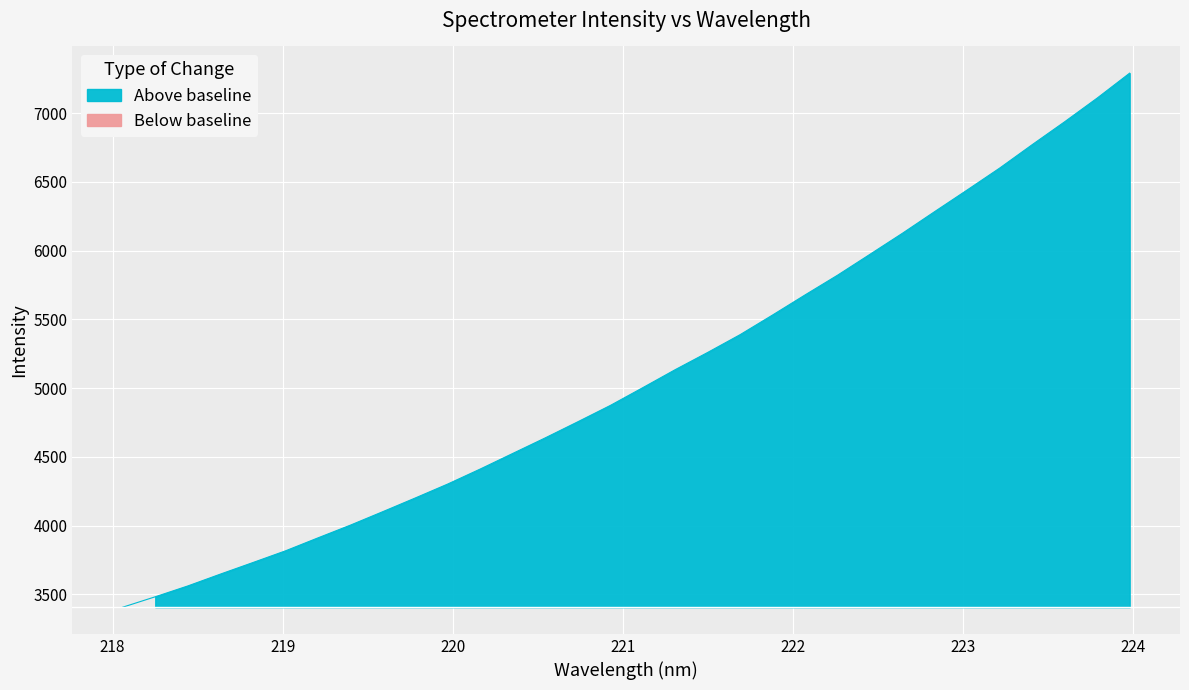

Reading left to right, what are all the values shown in this chart?

3405.6	3481.5	3560.2	3646.2	3730.3	3815.3	3909.7	4002.6	4100.9	4200.7	4302.2	4411.5	4524.7	4638.1	4754.9	4873.7	5003.1	5134.3	5259.7	5389.2	5532.3	5678.4	5821.9	5974.1	6127.2	6285.8	6443.0	6602.2	6772.2	6938.7	7110.7	7291.9